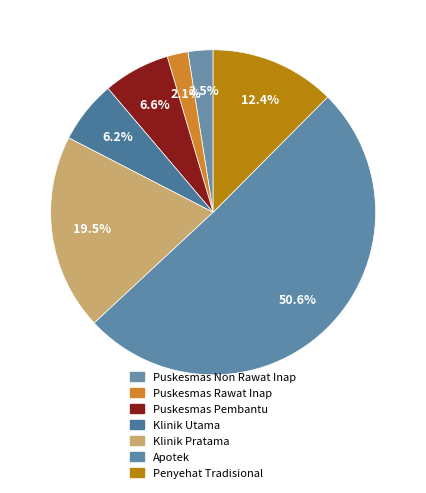

To the nearest percent, what is the difference between the largest and smallest slice percentages?

49%